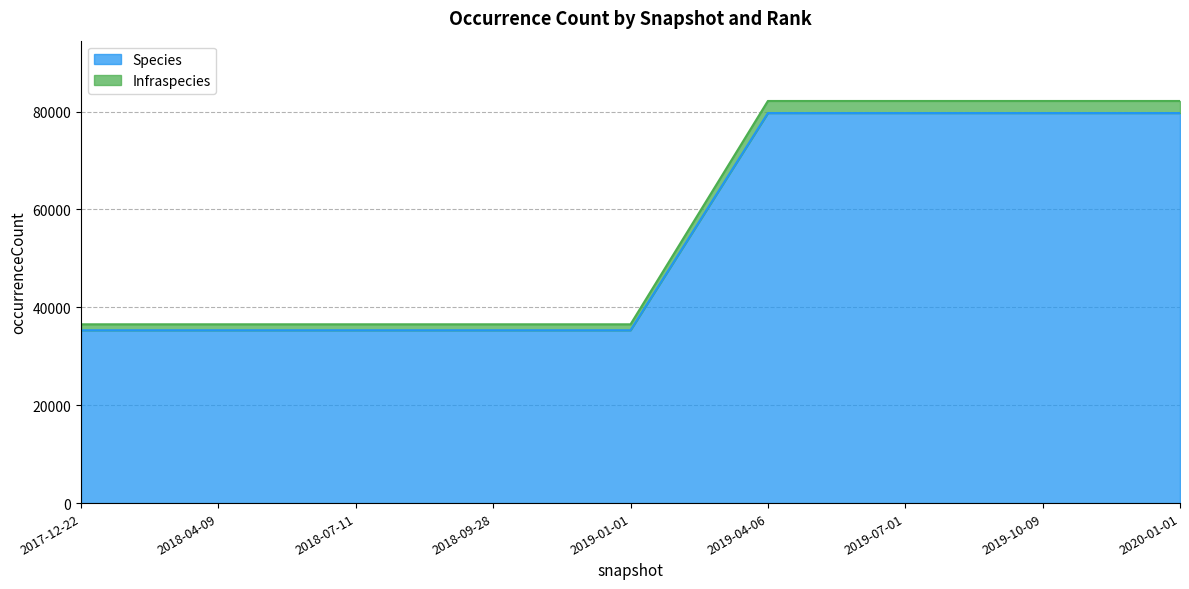

Is it true that Species equals 18205 at 2019-04-06?

False